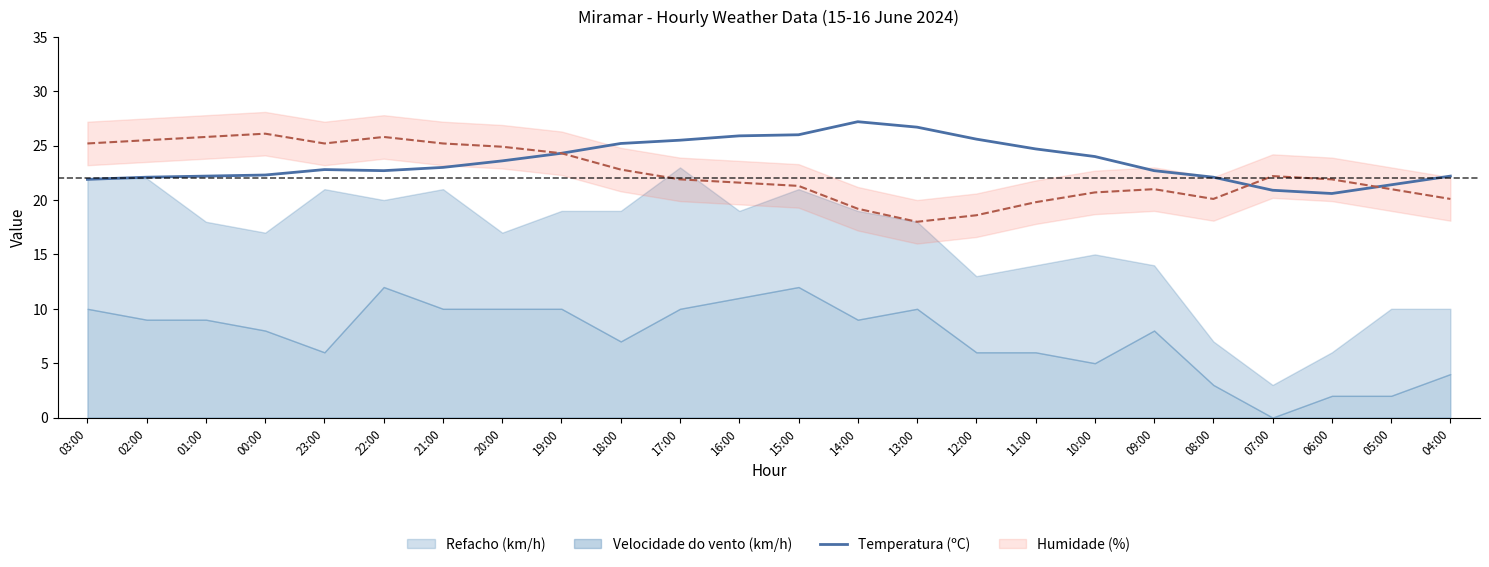

What position from the right is 13:00?

10